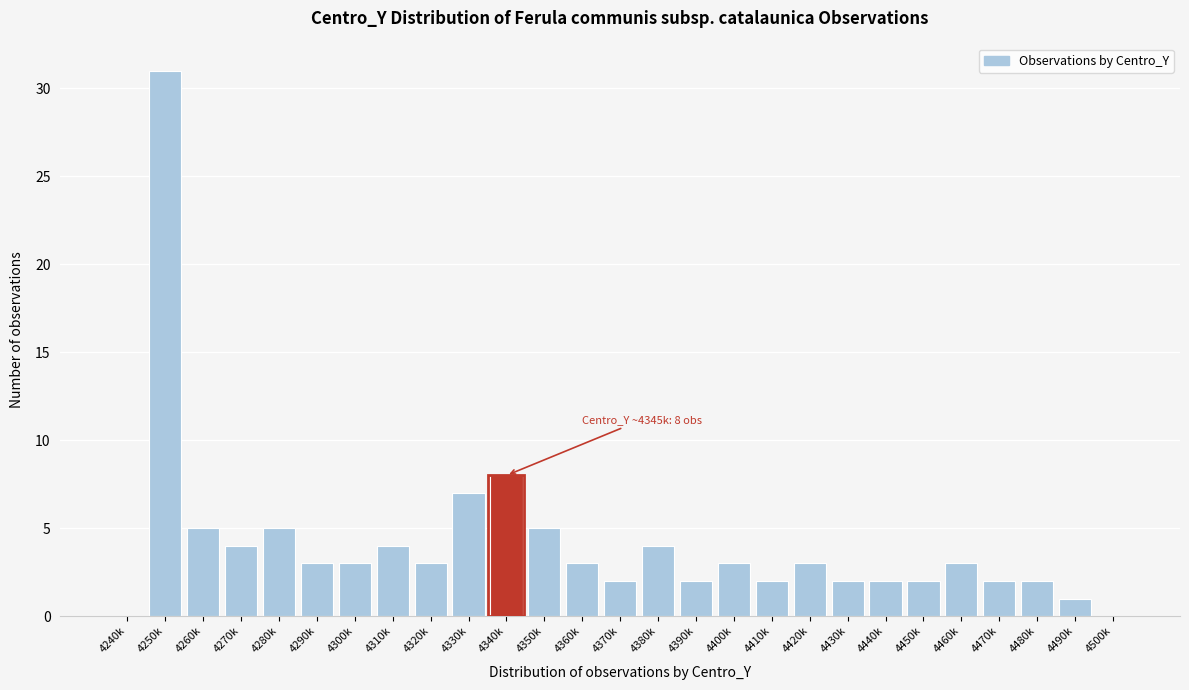

Reading right to left, list all the values displayed in this chart.

4500k=0	4490k=1	4480k=2	4470k=2	4460k=3	4450k=2	4440k=2	4430k=2	4420k=3	4410k=2	4400k=3	4390k=2	4380k=4	4370k=2	4360k=3	4350k=5	4340k=8	4330k=7	4320k=3	4310k=4	4300k=3	4290k=3	4280k=5	4270k=4	4260k=5	4250k=31	4240k=0